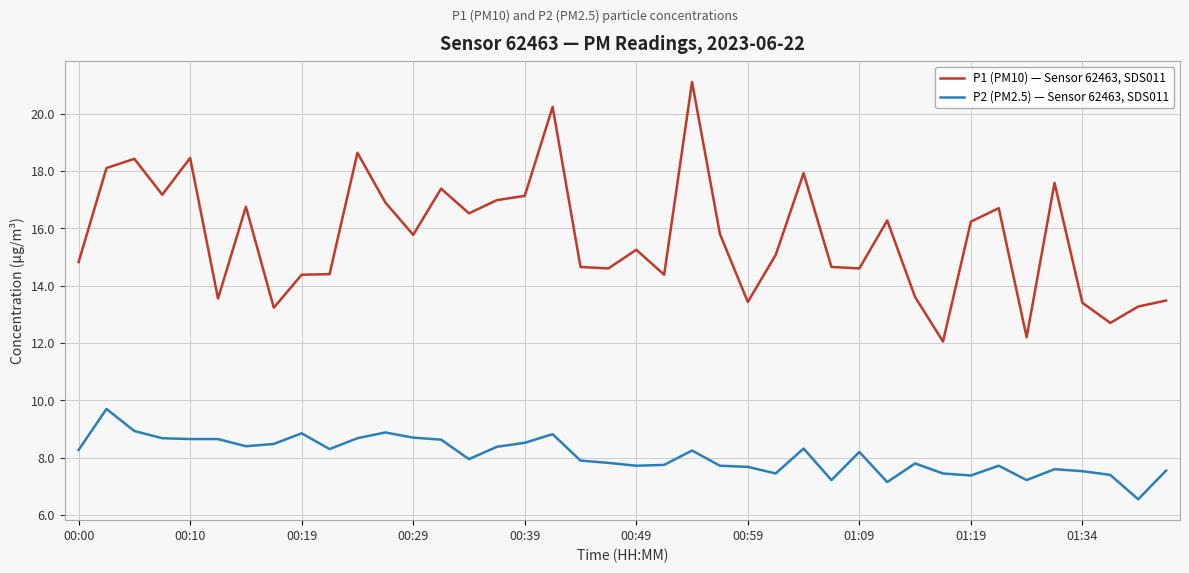

What is the minimum value for P1 (PM10) — Sensor 62463, SDS011?

12.1